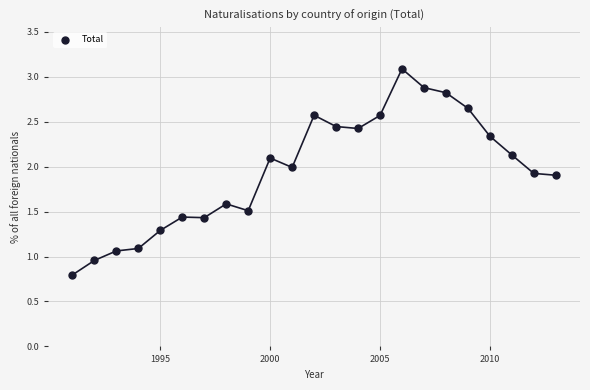

What is the range of X values (max minus min)?

22.0